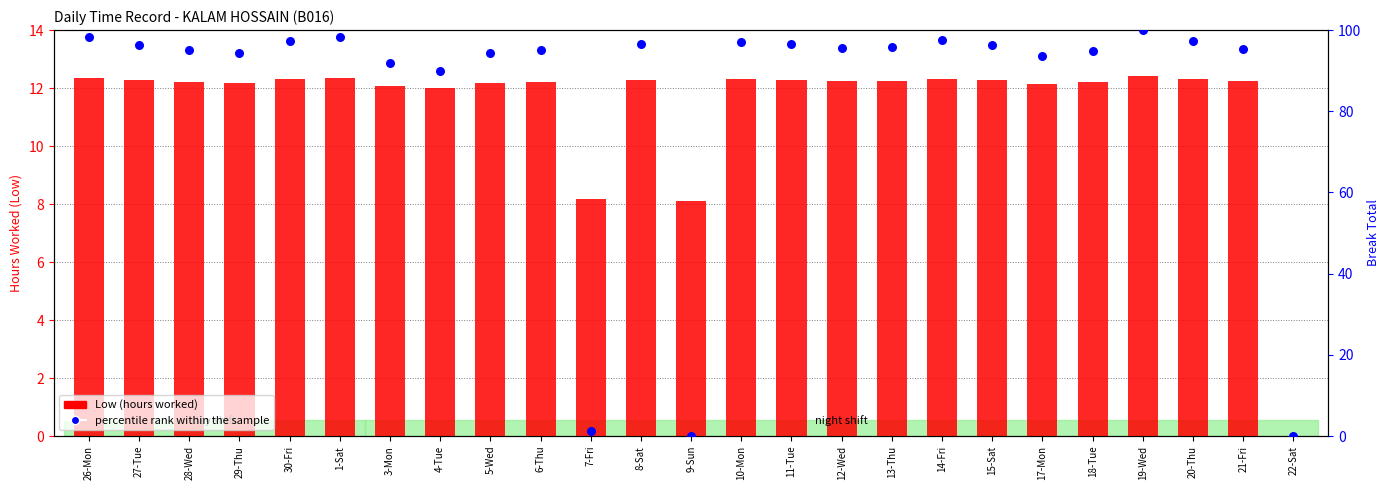

Which series contains the highest Y value?

percentile rank within the sample